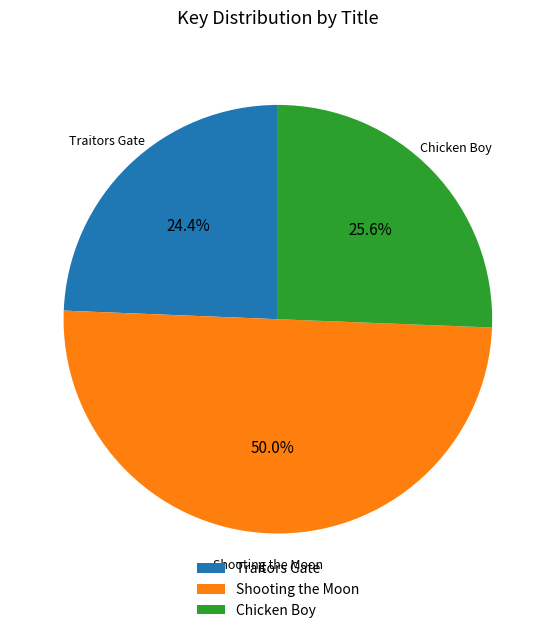

How many segments does this pie chart have?

3